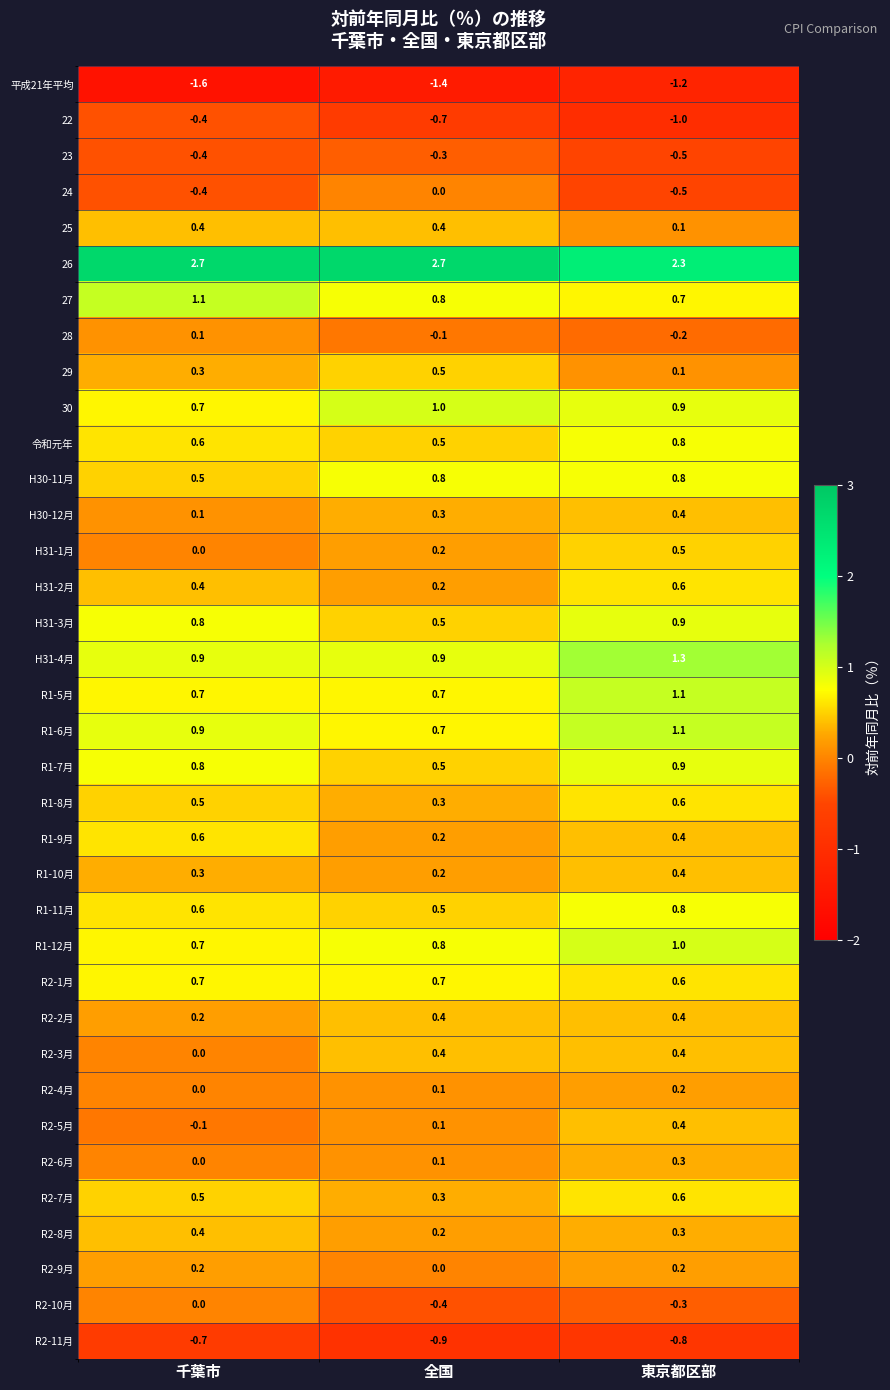

What is the spread (max minus min) of values at 千葉市?

4.3